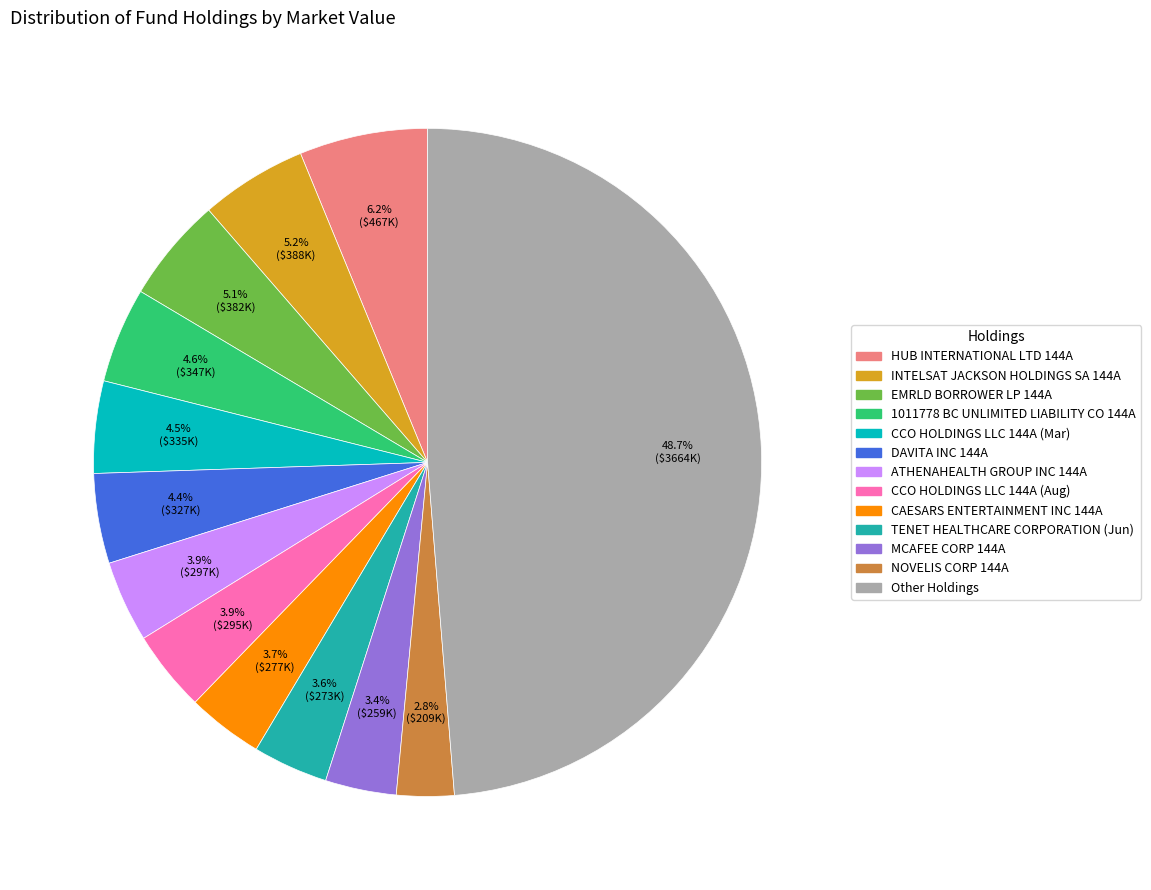

Does ATHENAHEALTH GROUP INC 144A represent more than half of the total?

No